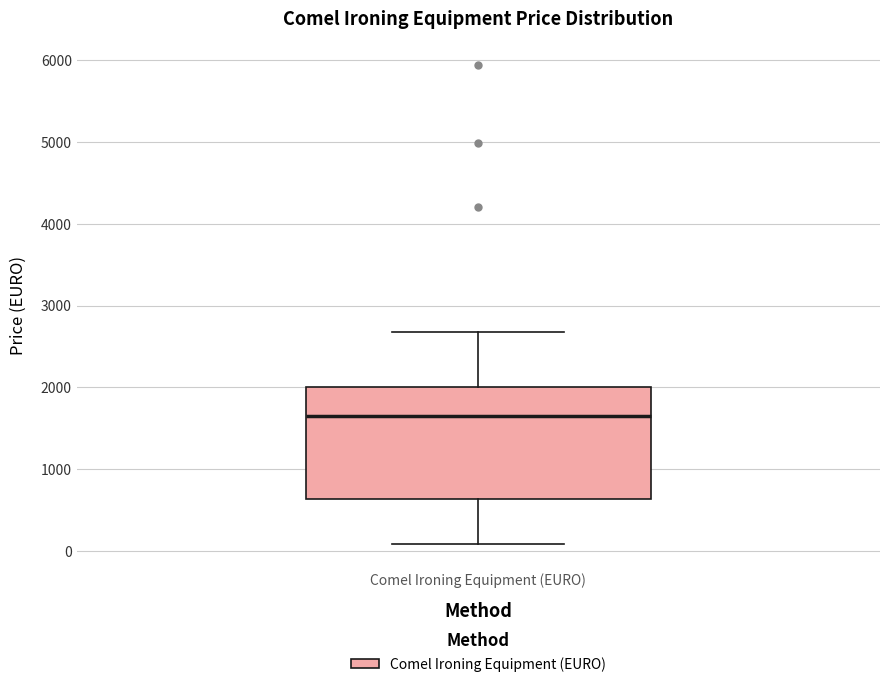

Read this box plot against the y-axis: the position of the median line, the range covered by the box, and the ends of both whiskers. The values are not printed on the chart, so give them approximately, as read against the axis.

median 1700, box 600 to 2000, whiskers 100 to 2700